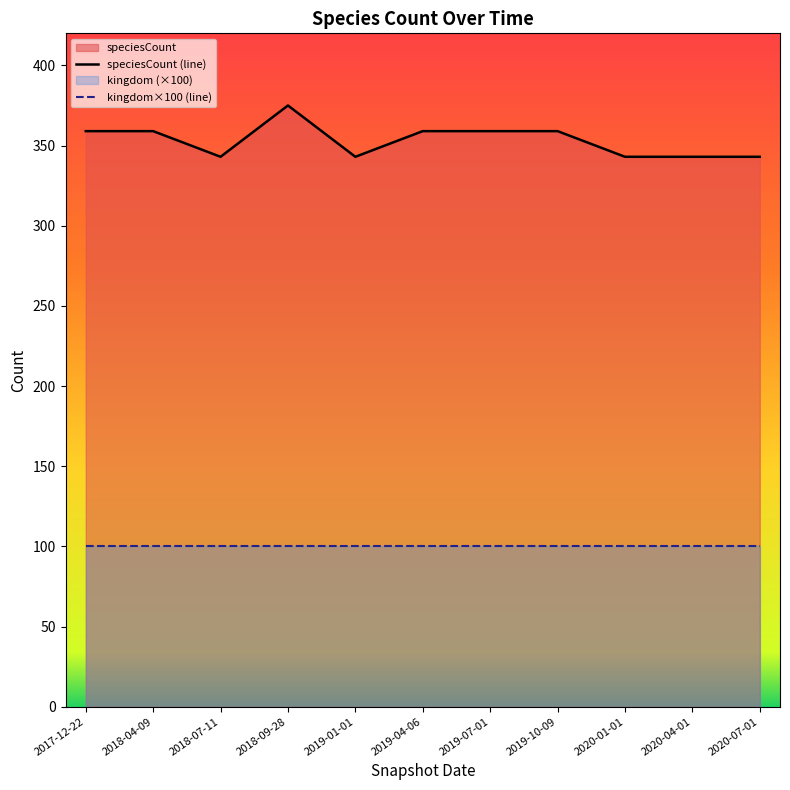

Reading left to right, transcribe all the data shown in this chart.

2017-12-22=359	2018-04-09=359	2018-07-11=343	2018-09-28=375	2019-01-01=343	2019-04-06=359	2019-07-01=359	2019-10-09=359	2020-01-01=343	2020-04-01=343	2020-07-01=343